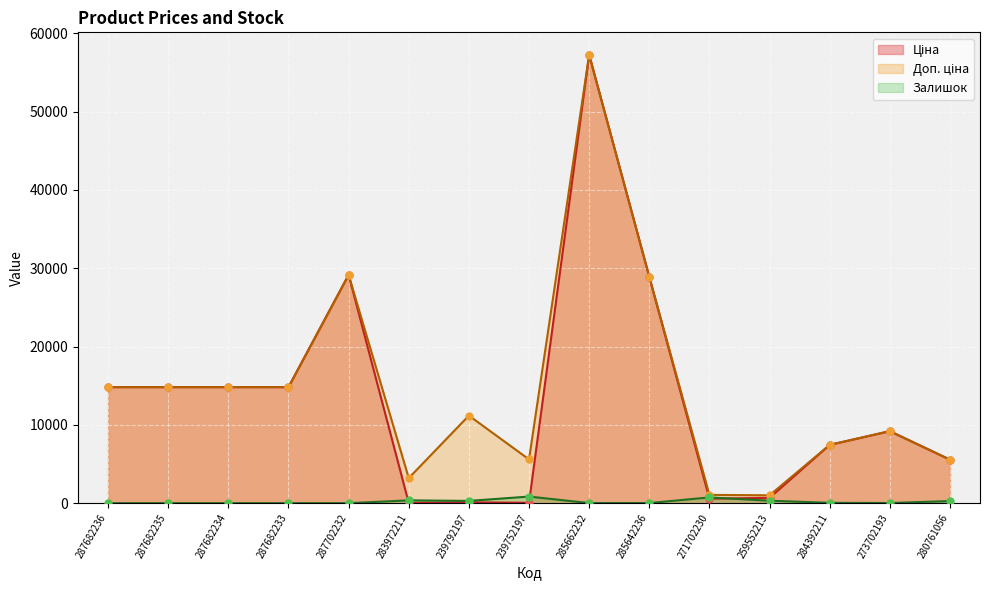

Which series has the widest spread of Y values?

Ціна